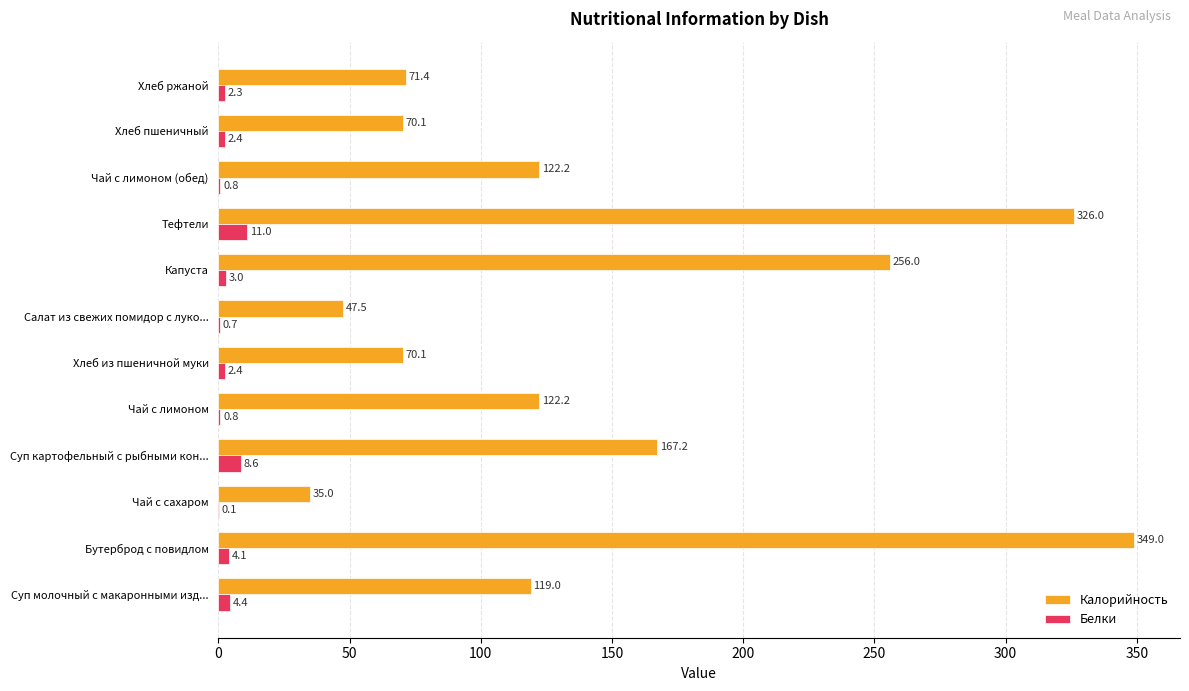

Which category has the highest value in the Калорийность series?

Бутерброд с повидлом